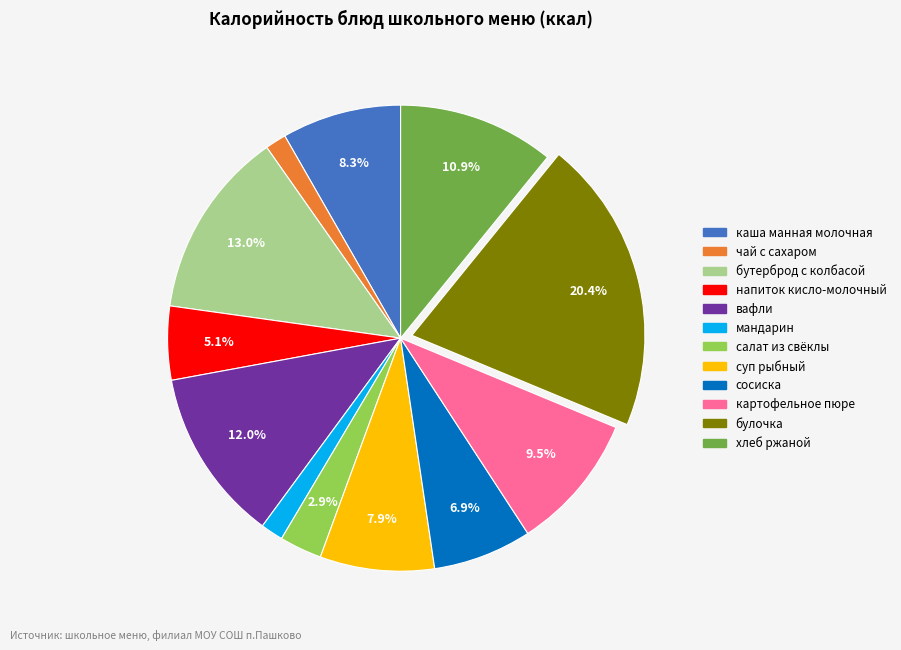

What is the largest slice in the pie chart?

булочка